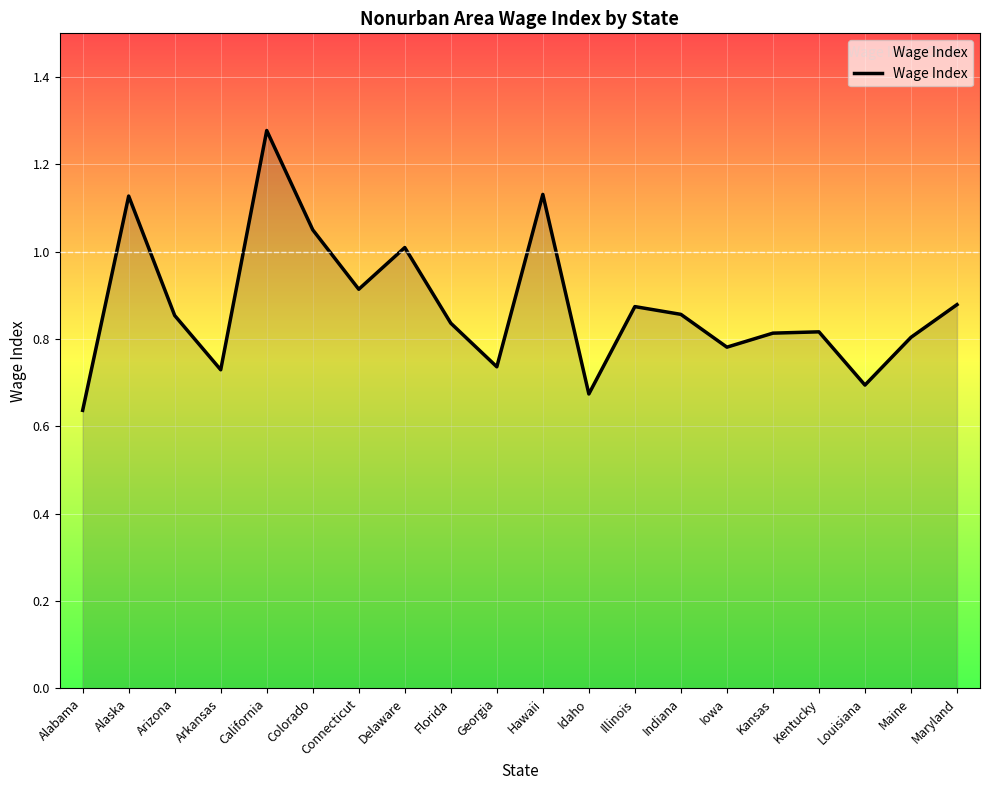

What position from the left is Hawaii?

11